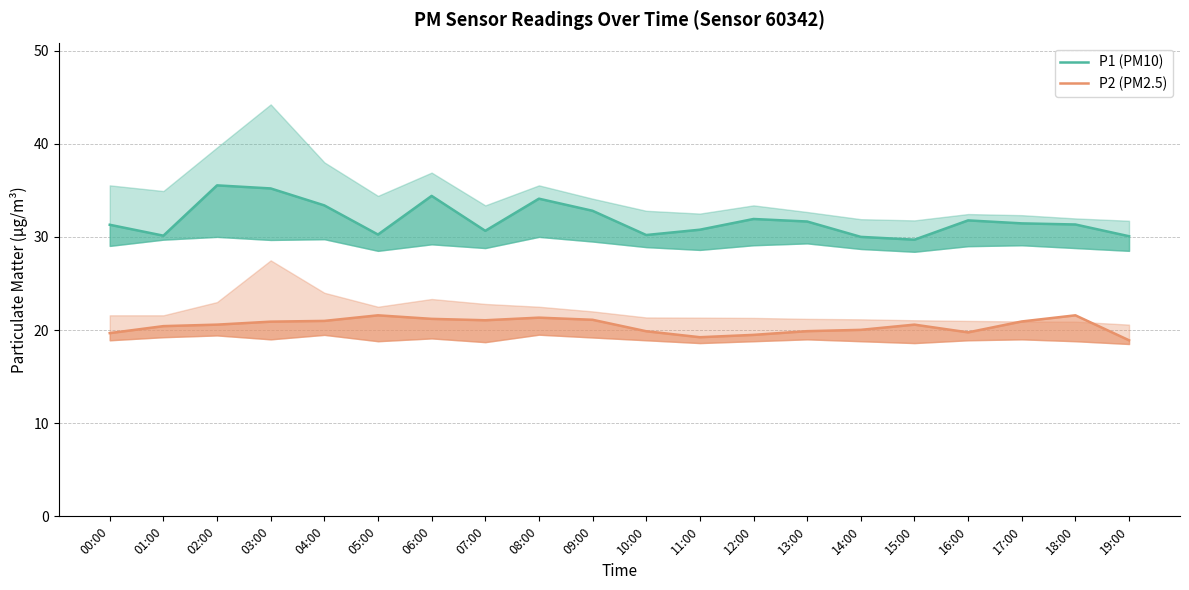

What is the highest value of the P1 (PM10) series?

35.5